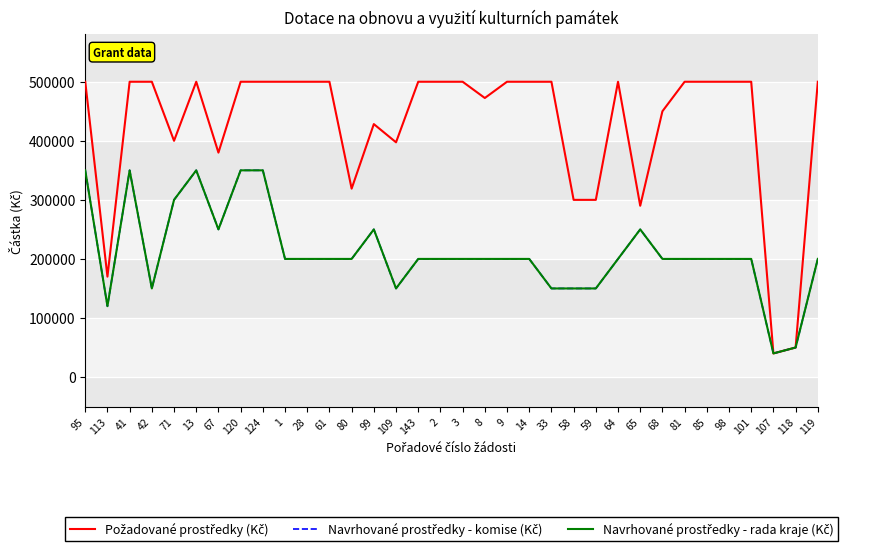

At how many categories does at least one series exceed 215690?

31